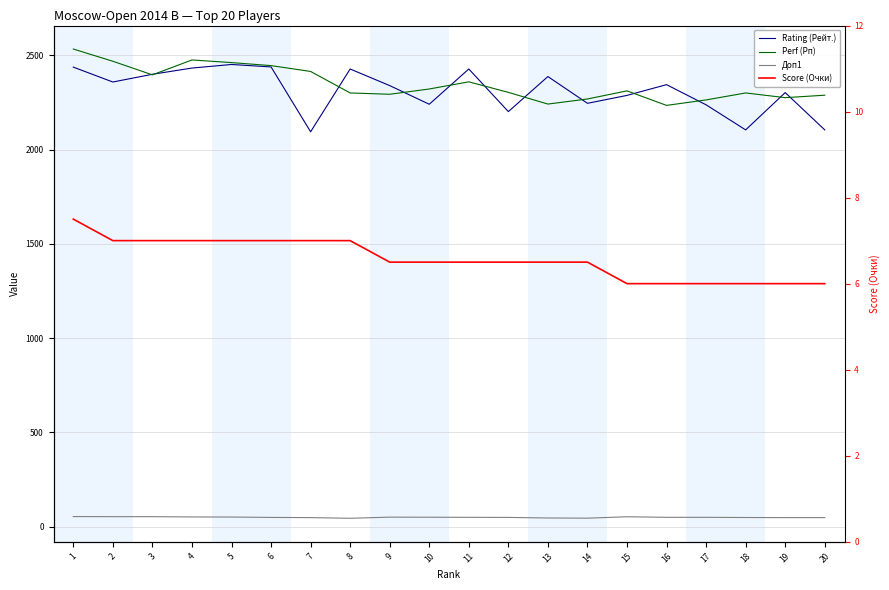

Reading left to right, transcribe all the data shown in this chart.

Rating (Рейт.): 1=2438.0	2=2359.0	3=2400.0	4=2433.0	5=2452.0	6=2439.0	7=2095.0	8=2428.0	9=2340.0	10=2241.0	11=2428.0	12=2202.0	13=2388.0	14=2246.0	15=2288.0	16=2345.0	17=2238.0	18=2105.0	19=2303.0	20=2105.0
Perf (Рп): 1=2534.0	2=2469.0	3=2397.0	4=2476.0	5=2462.0	6=2446.0	7=2415.0	8=2301.0	9=2294.0	10=2322.0	11=2360.0	12=2304.0	13=2242.0	14=2269.0	15=2312.0	16=2235.0	17=2264.0	18=2301.0	19=2276.0	20=2289.0
Доп1: 1=54.0	2=53.5	3=53.5	4=52.0	5=51.5	6=49.5	7=48.5	8=45.0	9=51.0	10=50.5	11=50.0	12=49.5	13=46.5	14=45.5	15=53.0	16=50.0	17=50.0	18=49.0	19=48.5	20=48.5
Score (Очки): 1=7.5	2=7.0	3=7.0	4=7.0	5=7.0	6=7.0	7=7.0	8=7.0	9=6.5	10=6.5	11=6.5	12=6.5	13=6.5	14=6.5	15=6.0	16=6.0	17=6.0	18=6.0	19=6.0	20=6.0